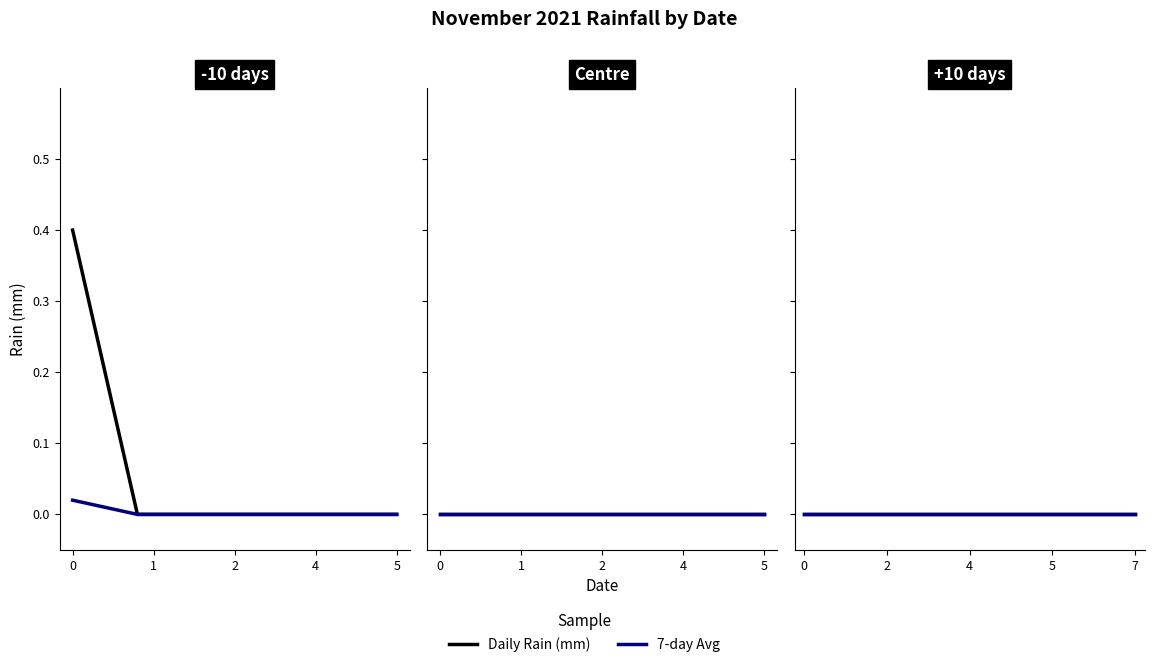

How many series are shown in this chart?

2